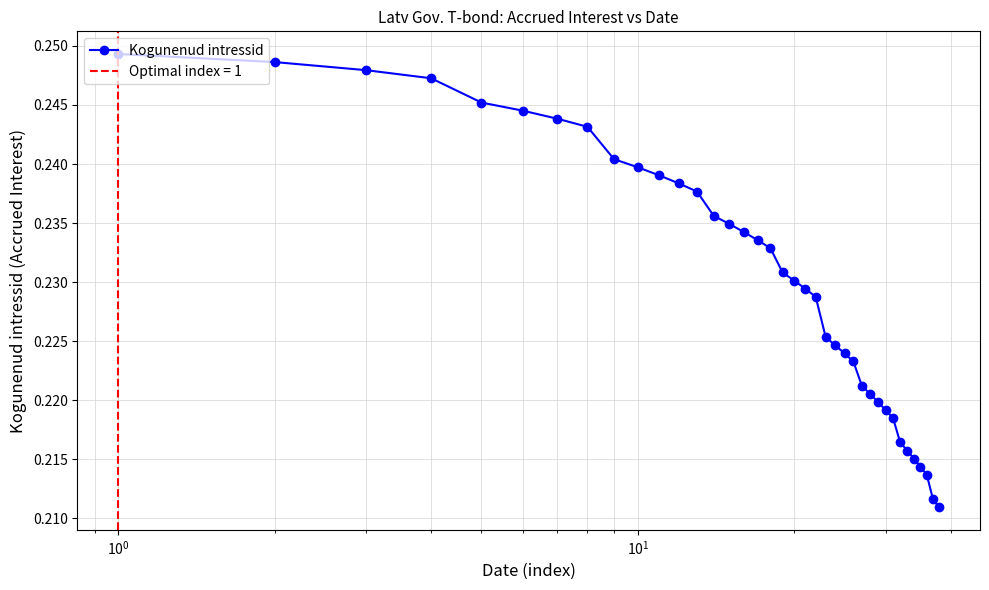

Count the Kogunenud intressid values in the range 0 to 1.

38